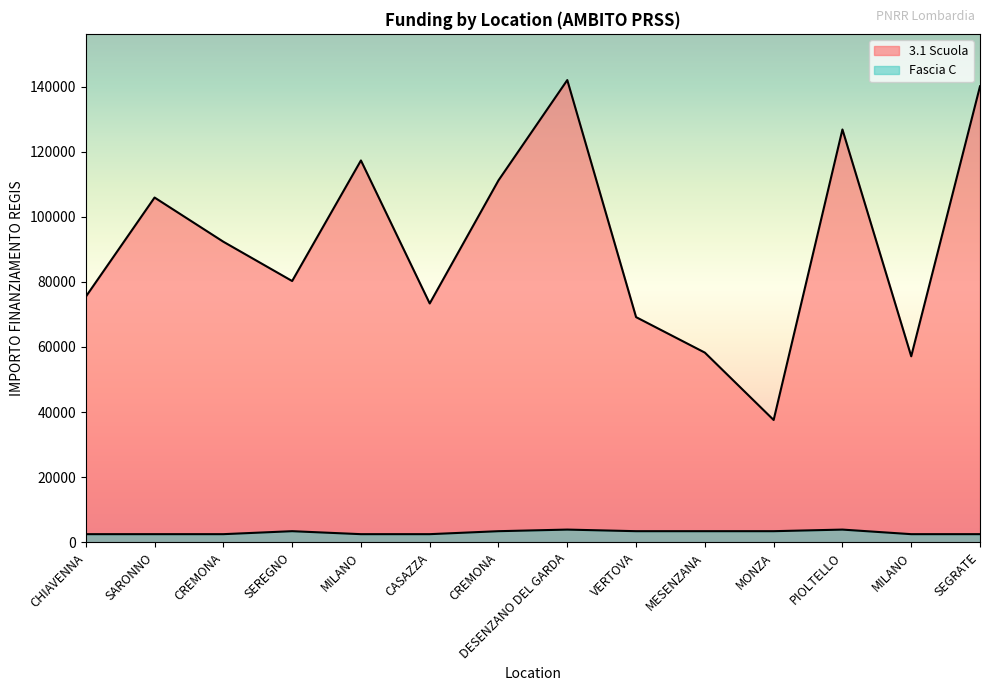

What is the greatest value displayed?

142004.3